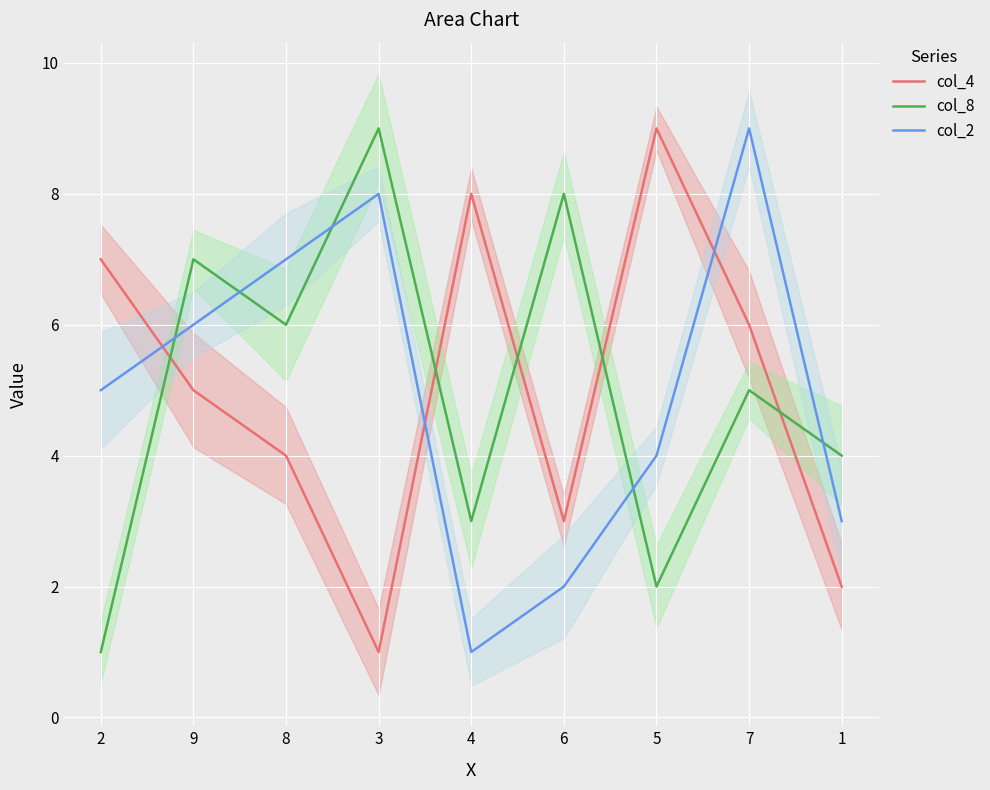

Is the value of col_4 at 6 greater than the value of col_8 at 6?

No